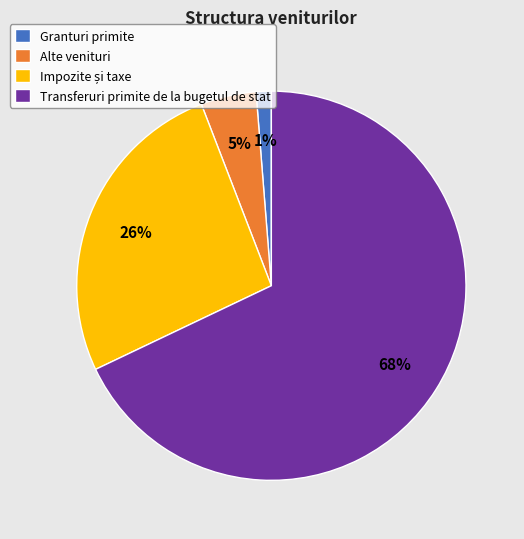

Which category has the biggest portion of the pie?

Transferuri primite de la bugetul de stat